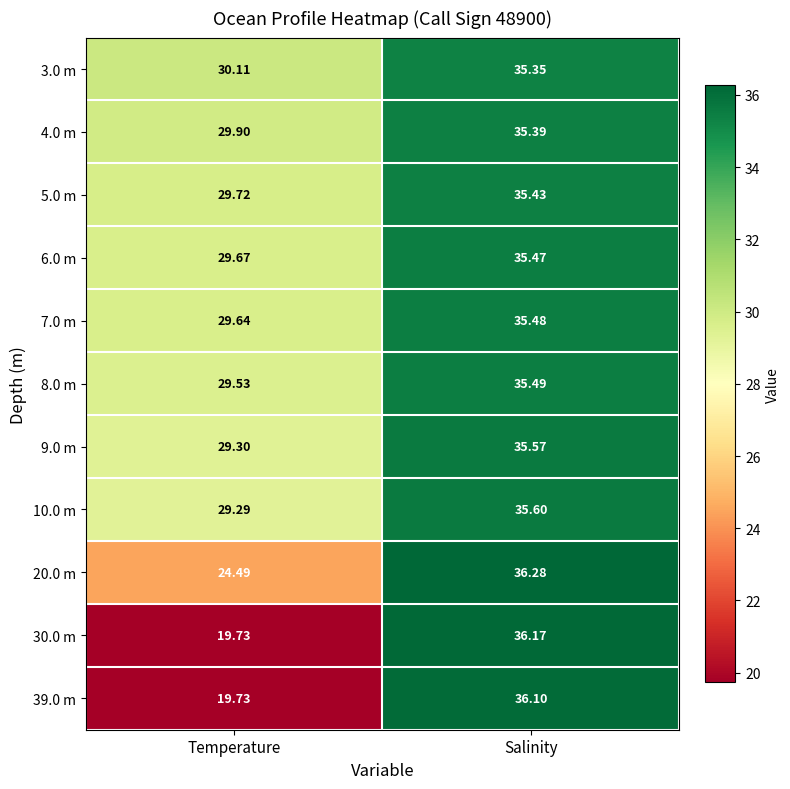

At which label does 8.0 m first exceed 35?

Salinity